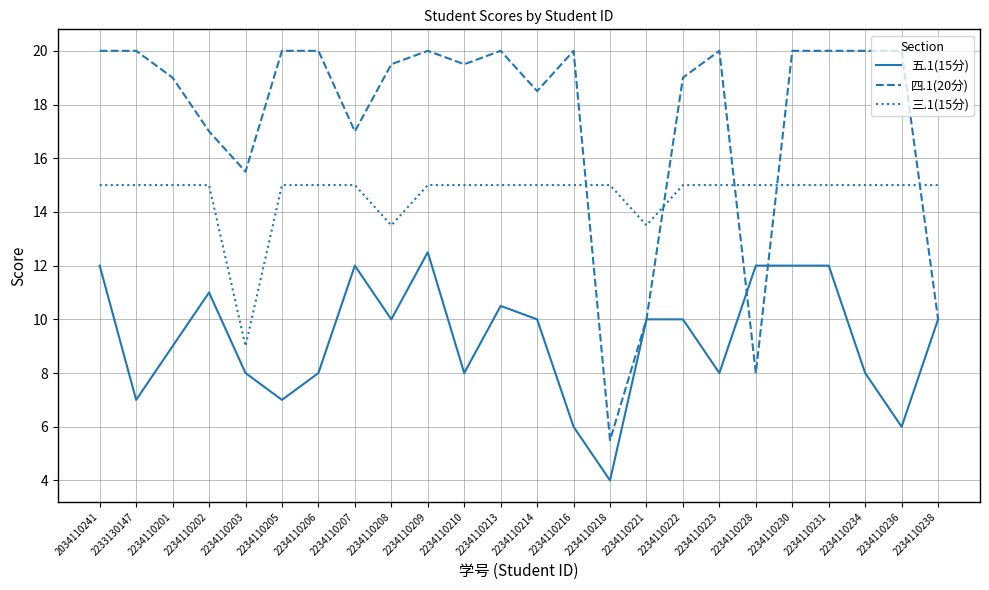

How many lines are shown in the chart?

3